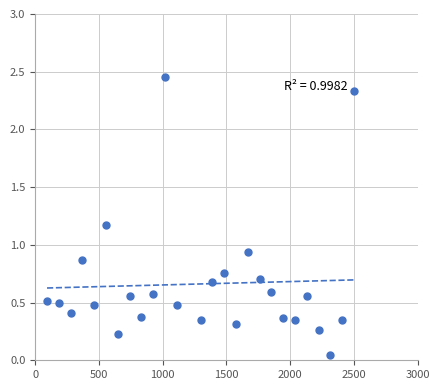

What is the range of X values (max minus min)?

2407.4